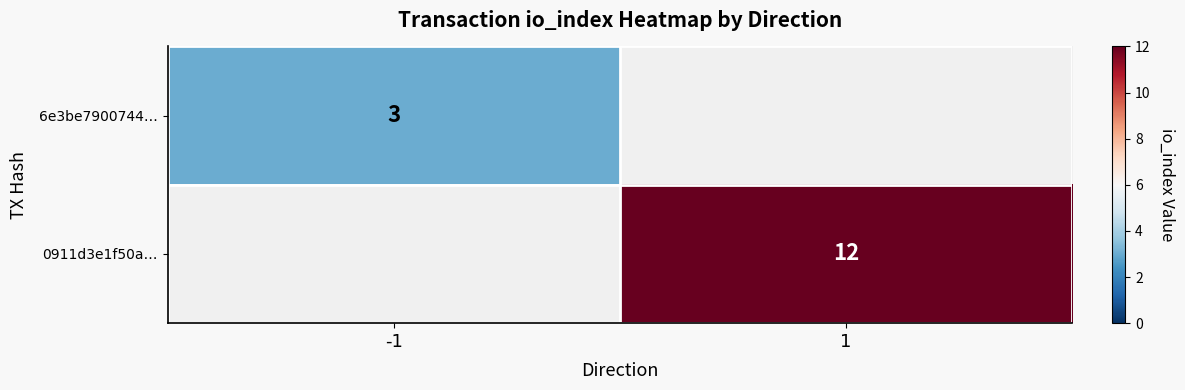

The 0911d3e1f50a… series shows 5 at 1. True or false?

False